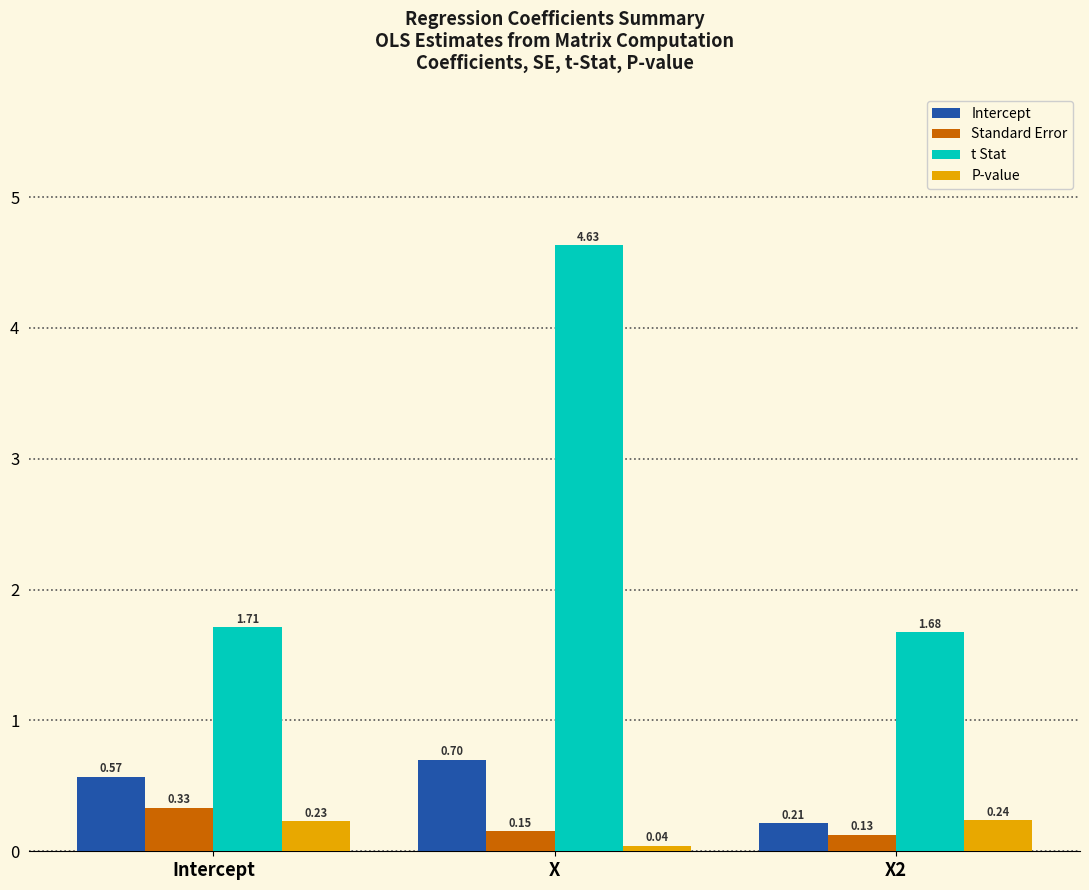

Which category has the lowest value in the Standard Error series?

X2